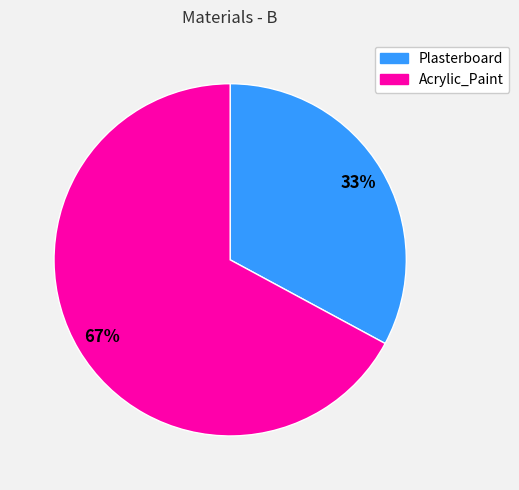

How many slices are in this pie chart?

2